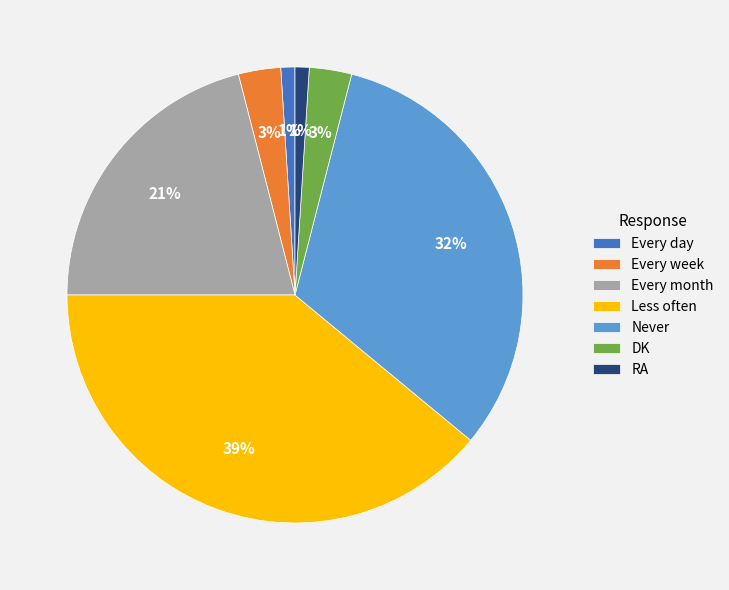

Is it true that RA is 11% of the pie?

False